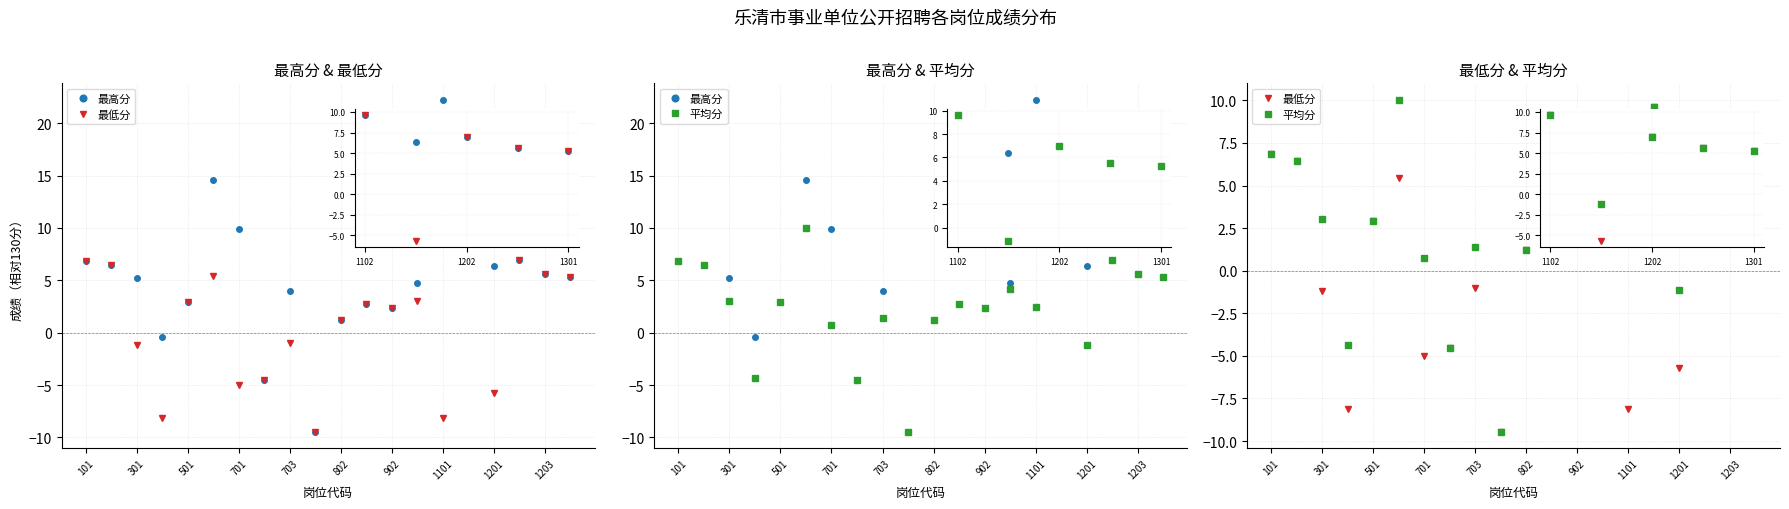

At how many categories does at least one series exceed 8?

4